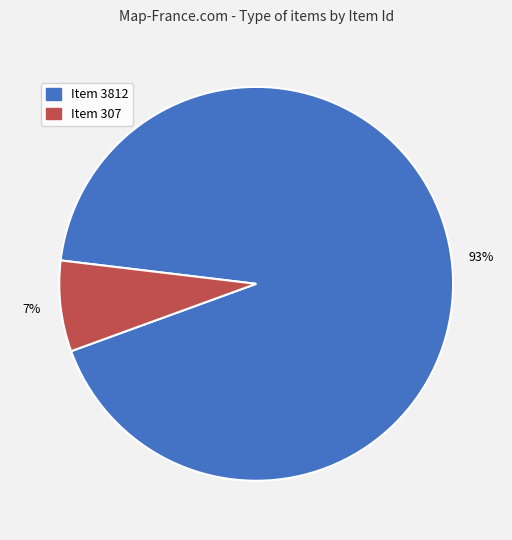

Combined, do Item 307 and Item 3812 account for over 50%?

Yes